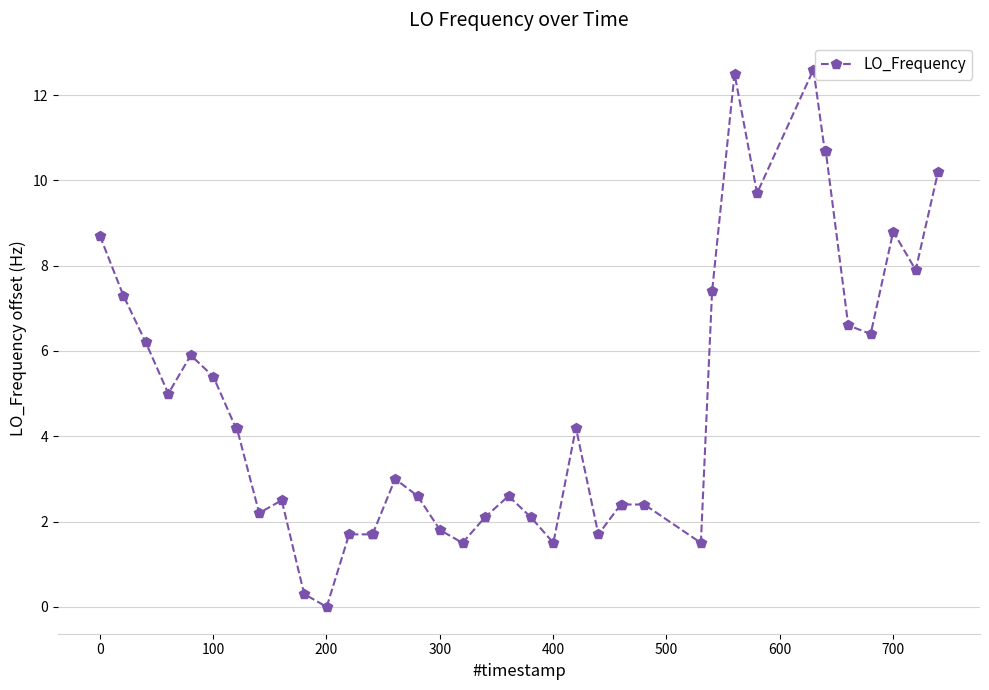

How many distinct data groups are displayed?

1